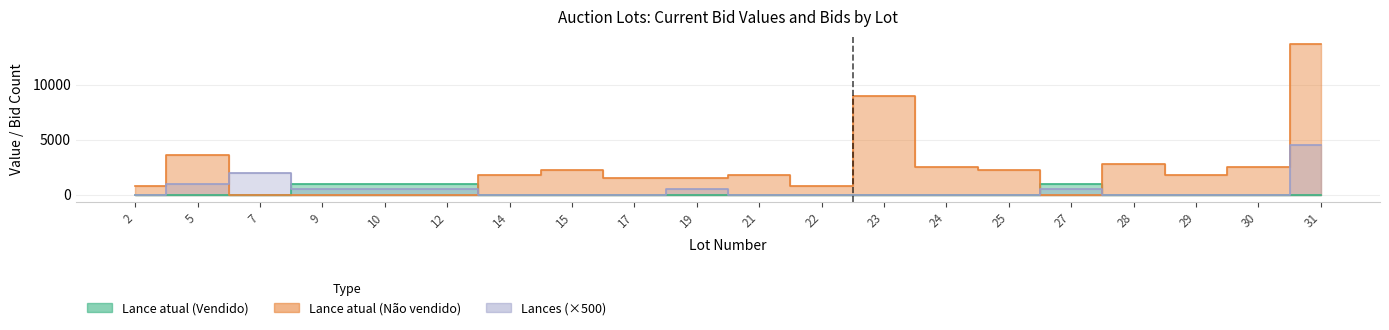

The value of Lance atual (Não vendido) at 21 is 2757. True or false?

False